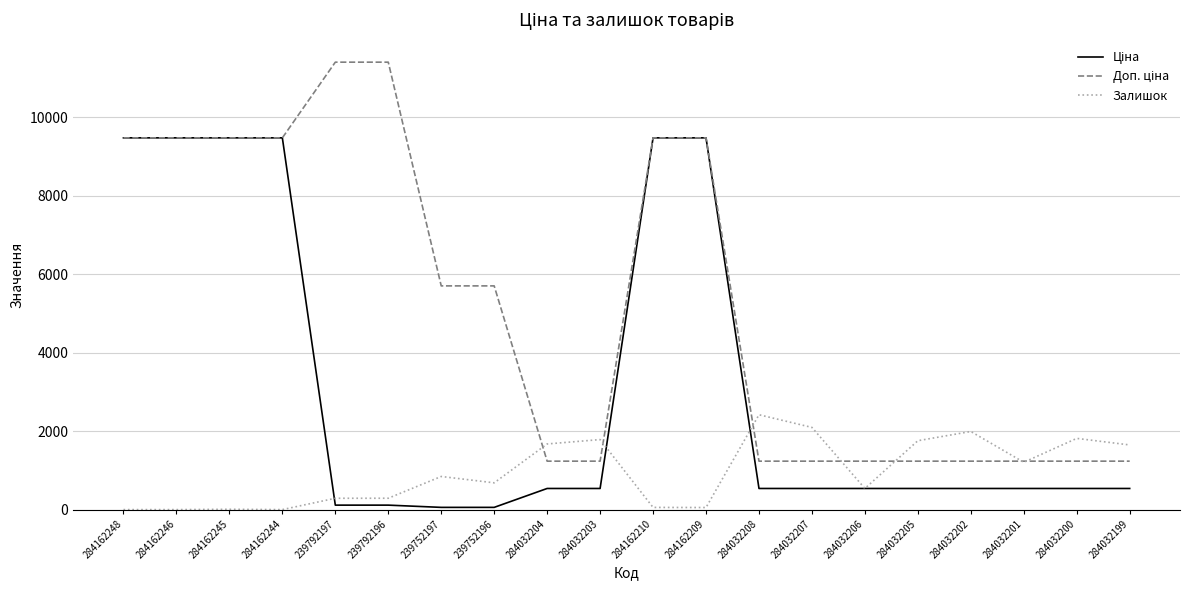

True or false: Залишок has a value of 8.0 at 284162245.

True